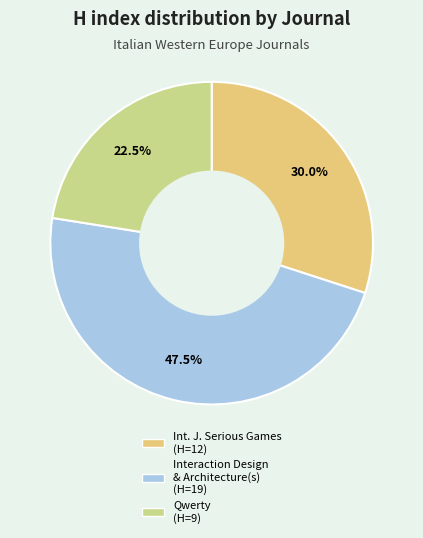

How many segments does this pie chart have?

3